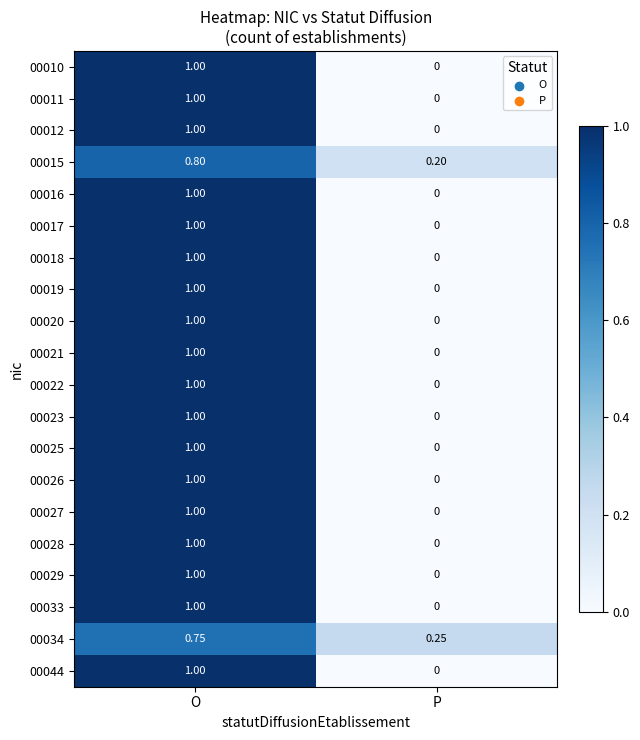

Rank the categories by 00010 value from highest to lowest.

O, P